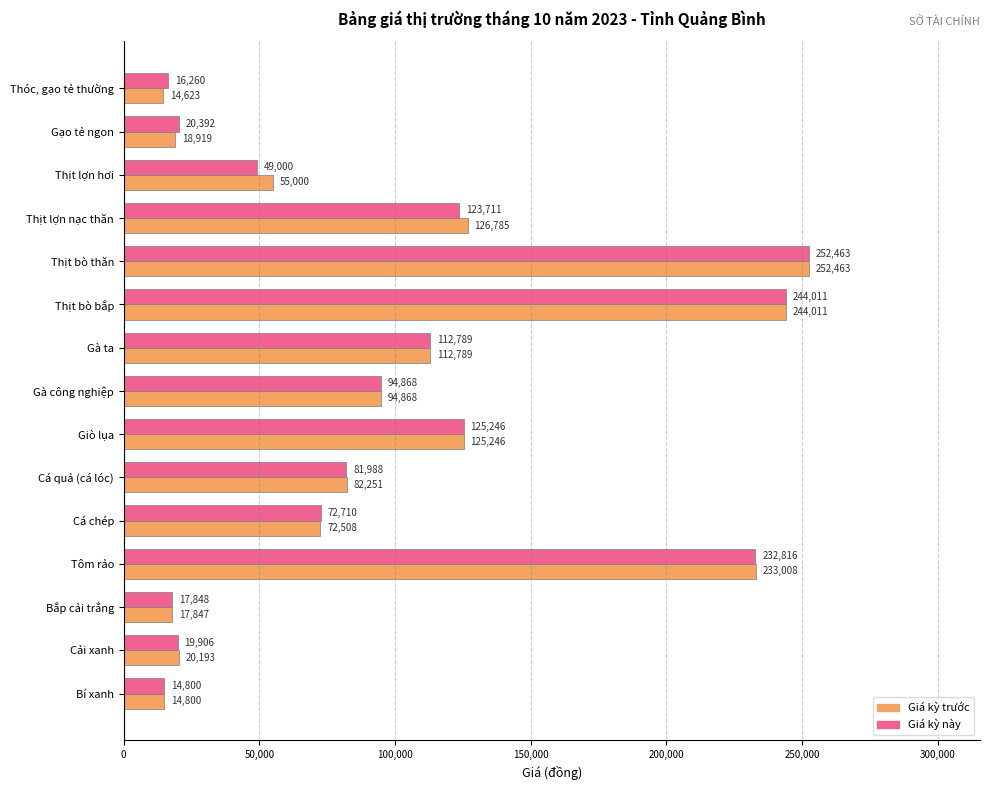

How many data points in Giá kỳ này are less than 81988?

7